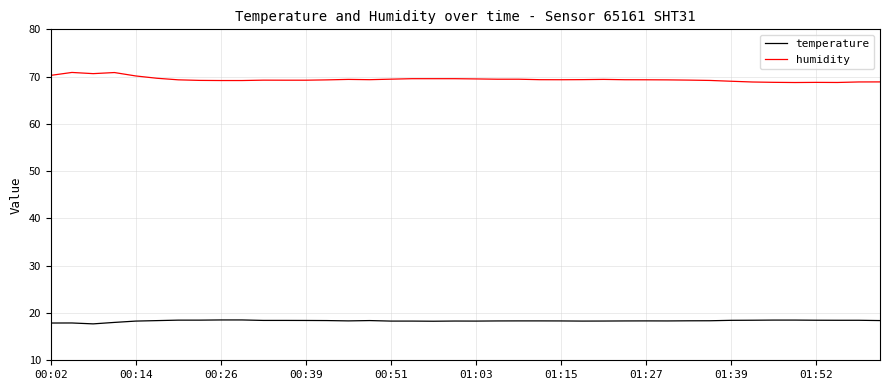

True or false: temperature and humidity cross at least once.

False